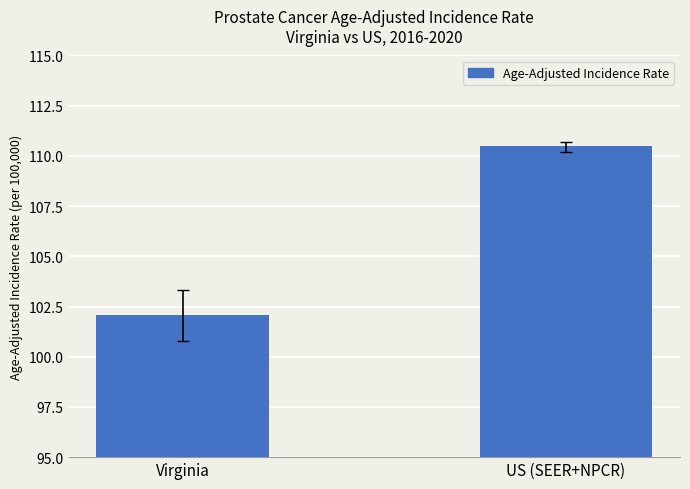

What value does the data have at US (SEER+NPCR)?

110.5